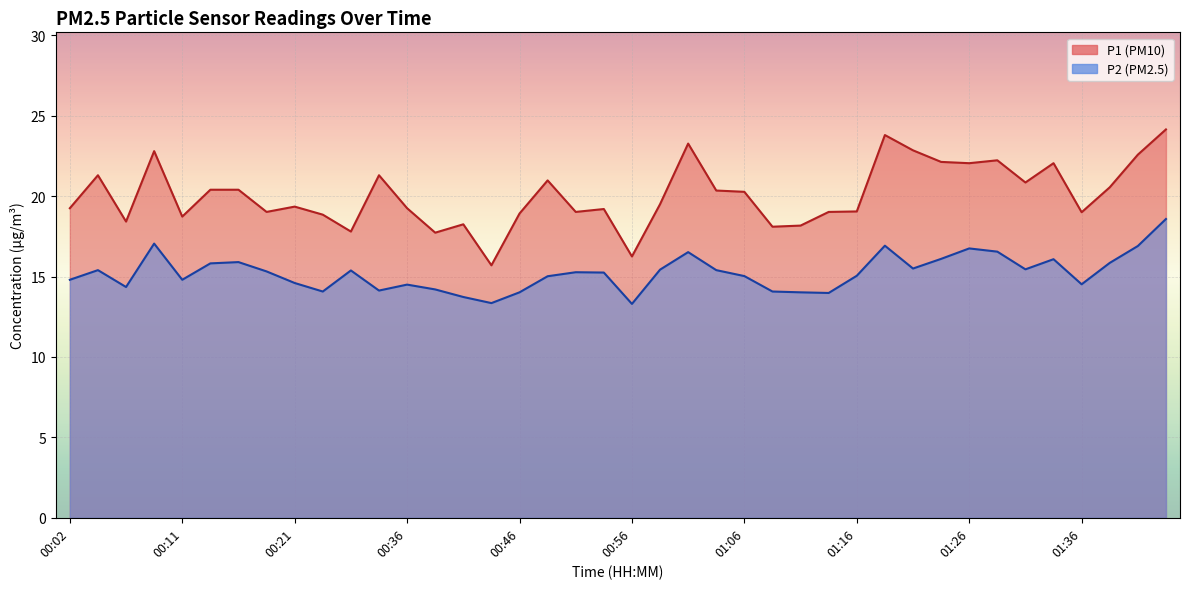

What is the value of the P1 point at the 27th from the left?

18.2